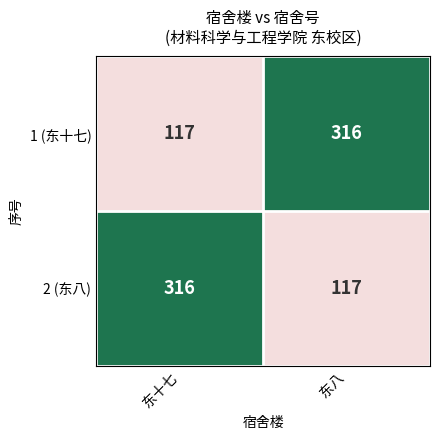

At 东十七, list the series in order from smallest to largest.

1 (东十七), 2 (东八)